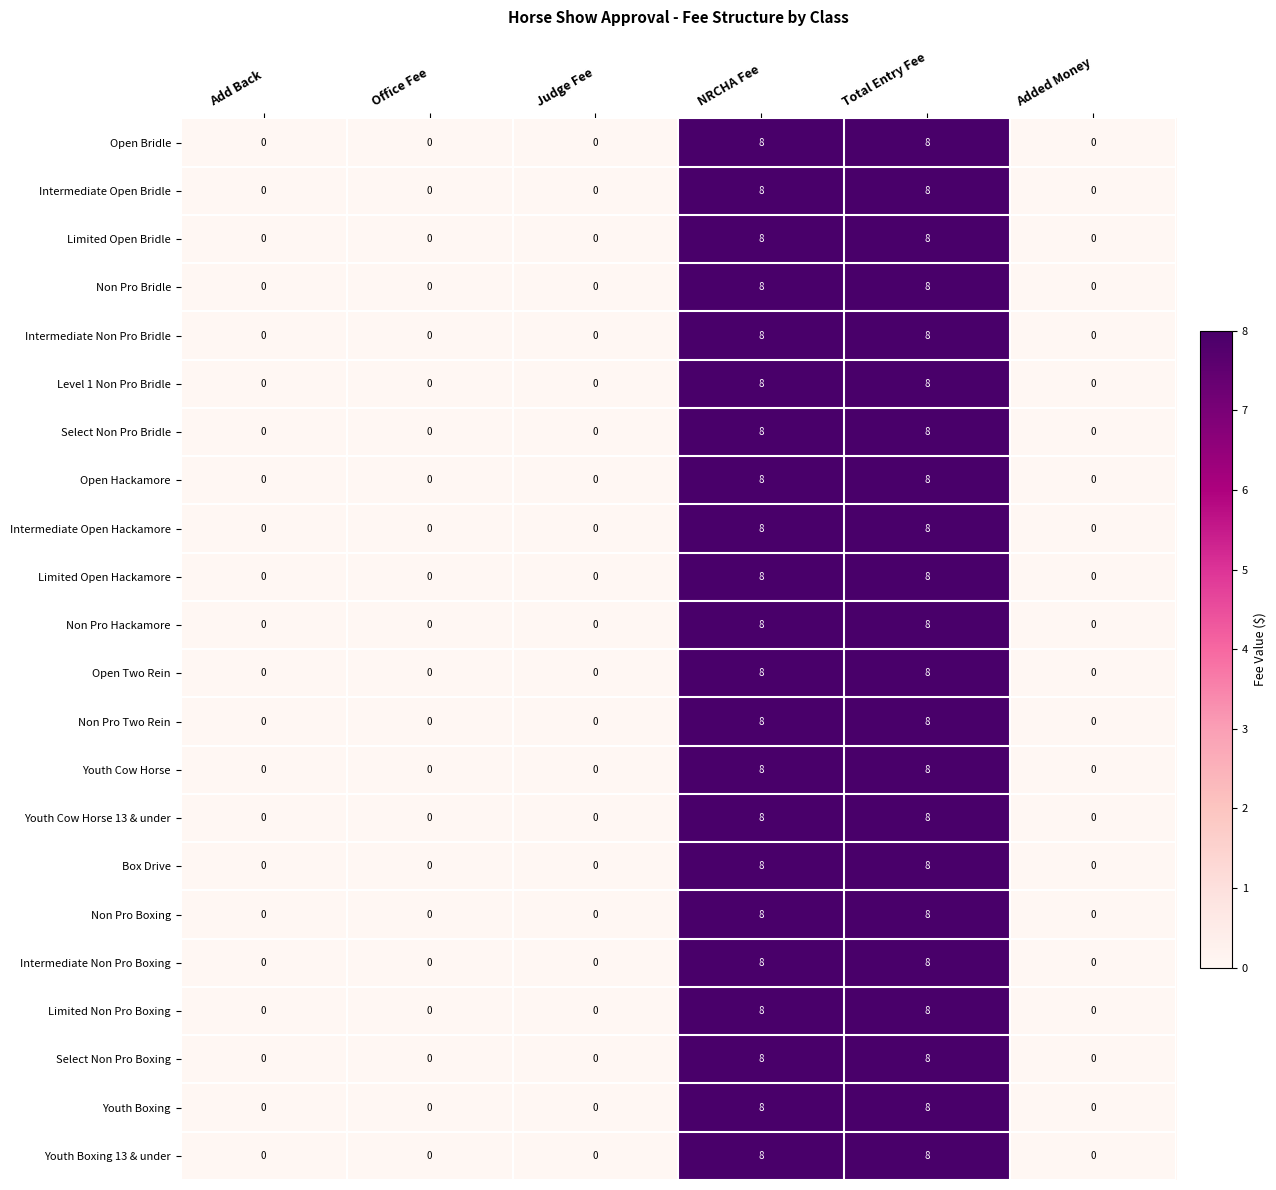

What is the maximum value for Youth Cow Horse?

8